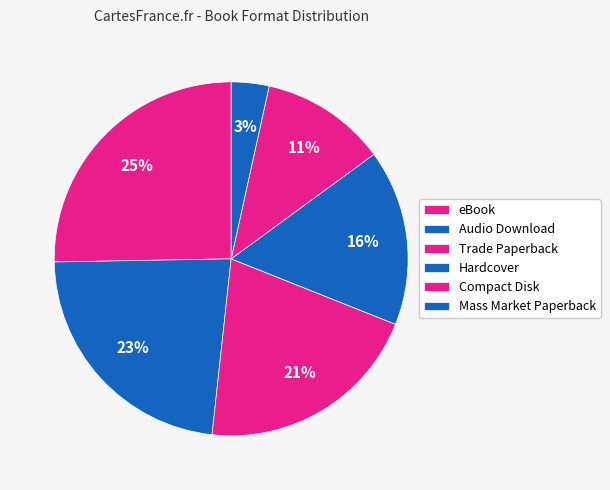

To the nearest percent, what percentage of the pie is Trade Paperback?

21%